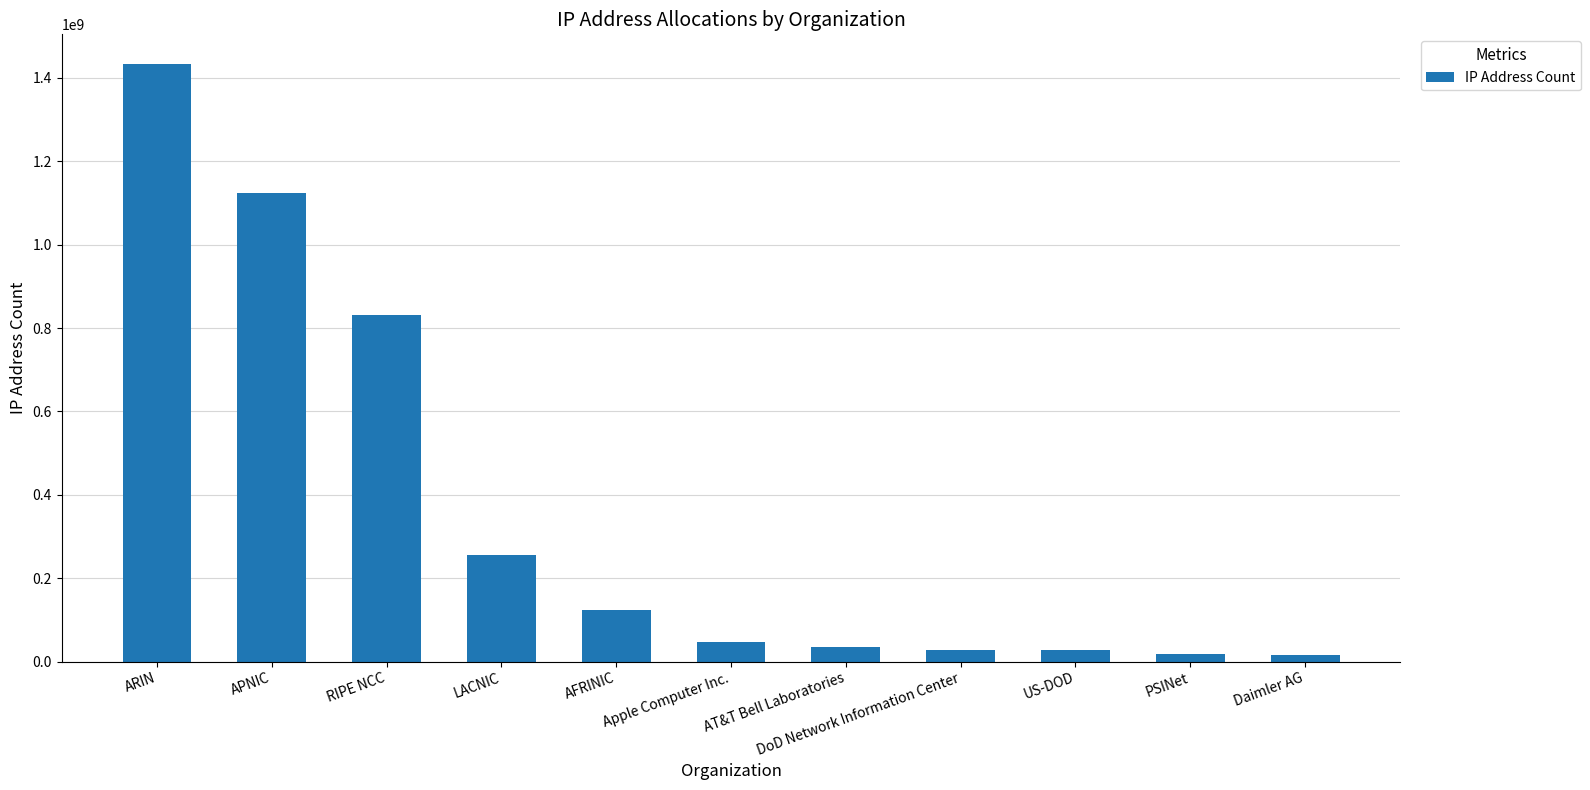

What is the average value?

357986372